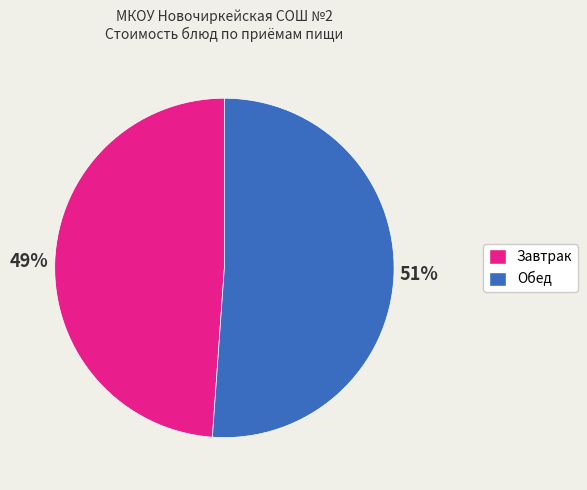

To the nearest percent, what is the average slice percentage?

50%